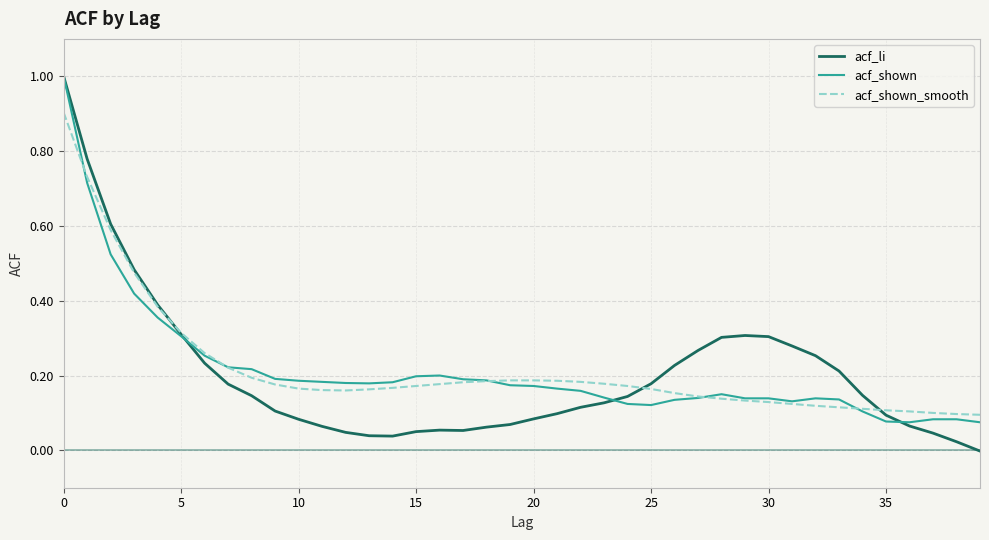

What is the greatest value displayed?

1.0